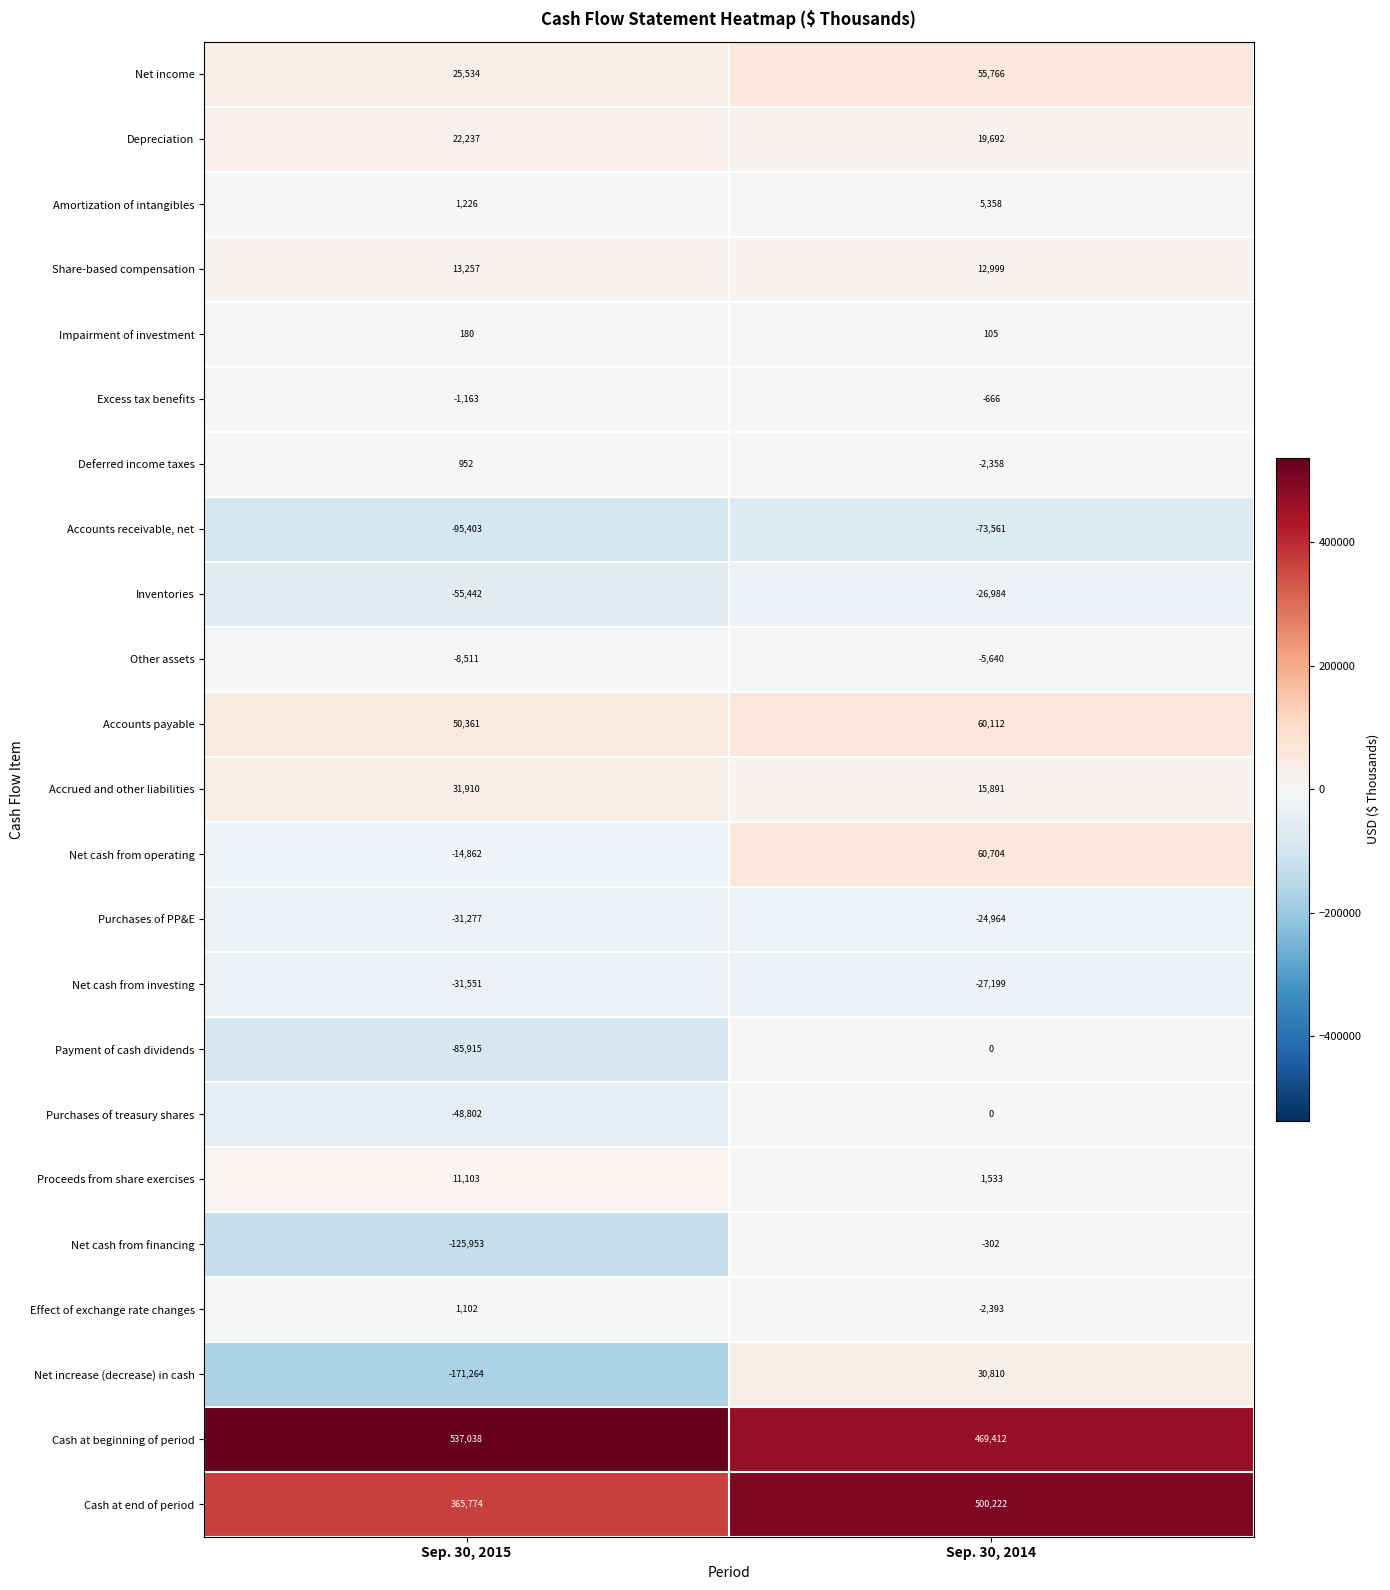

Where is Deferred income taxes nearest to the value -703?

Sep. 30, 2015